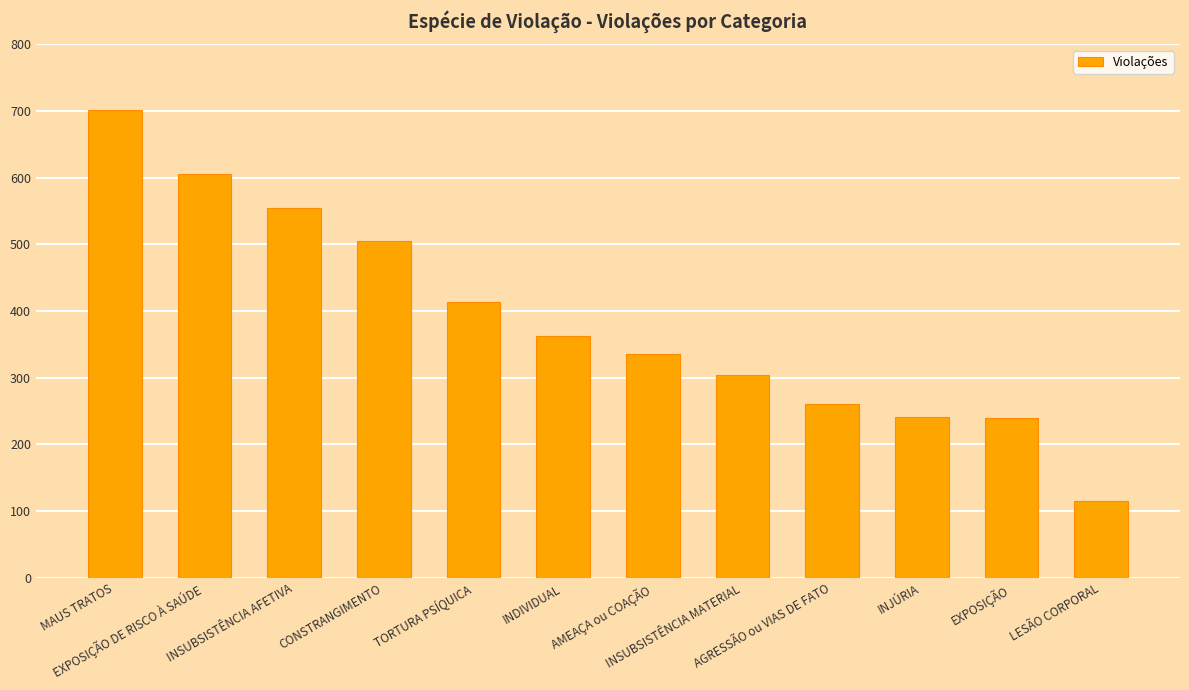

How many distinct data groups are displayed?

1